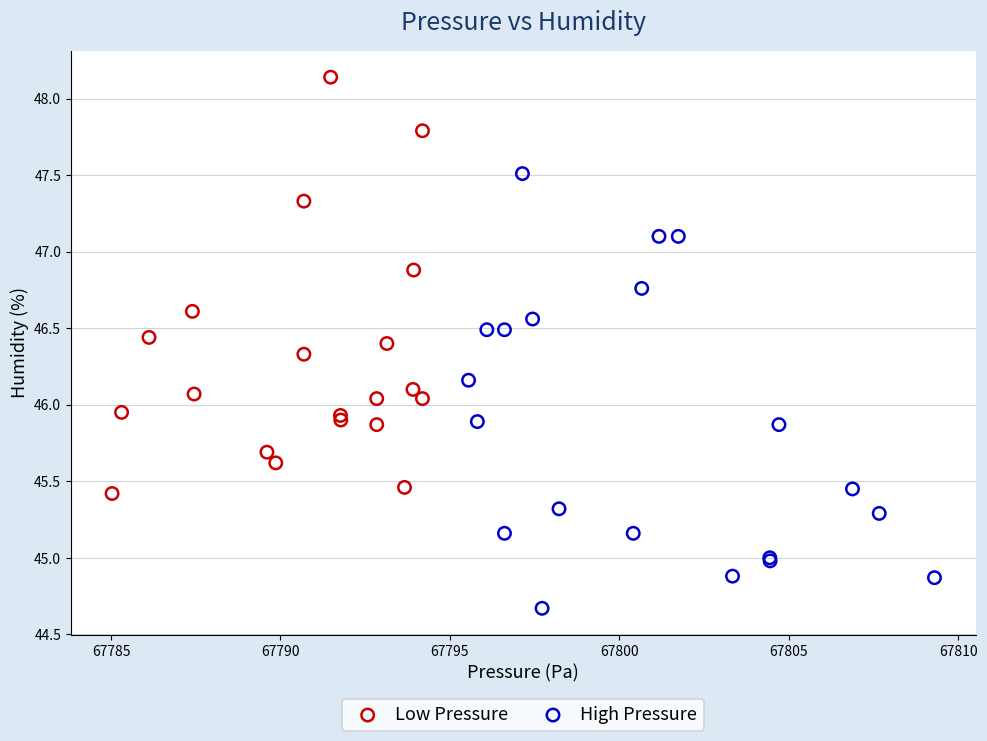

Which series contains the highest Y value?

Low Pressure